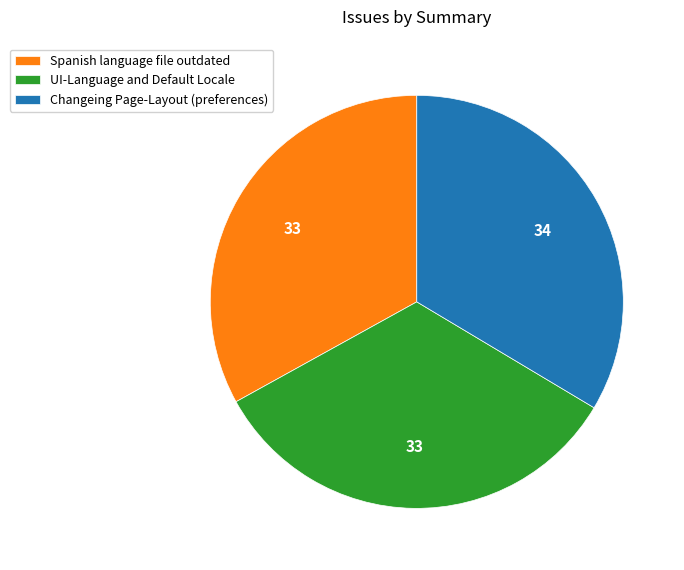

The UI-Language and Default Locale slice represents 33% of the pie. True or false?

True